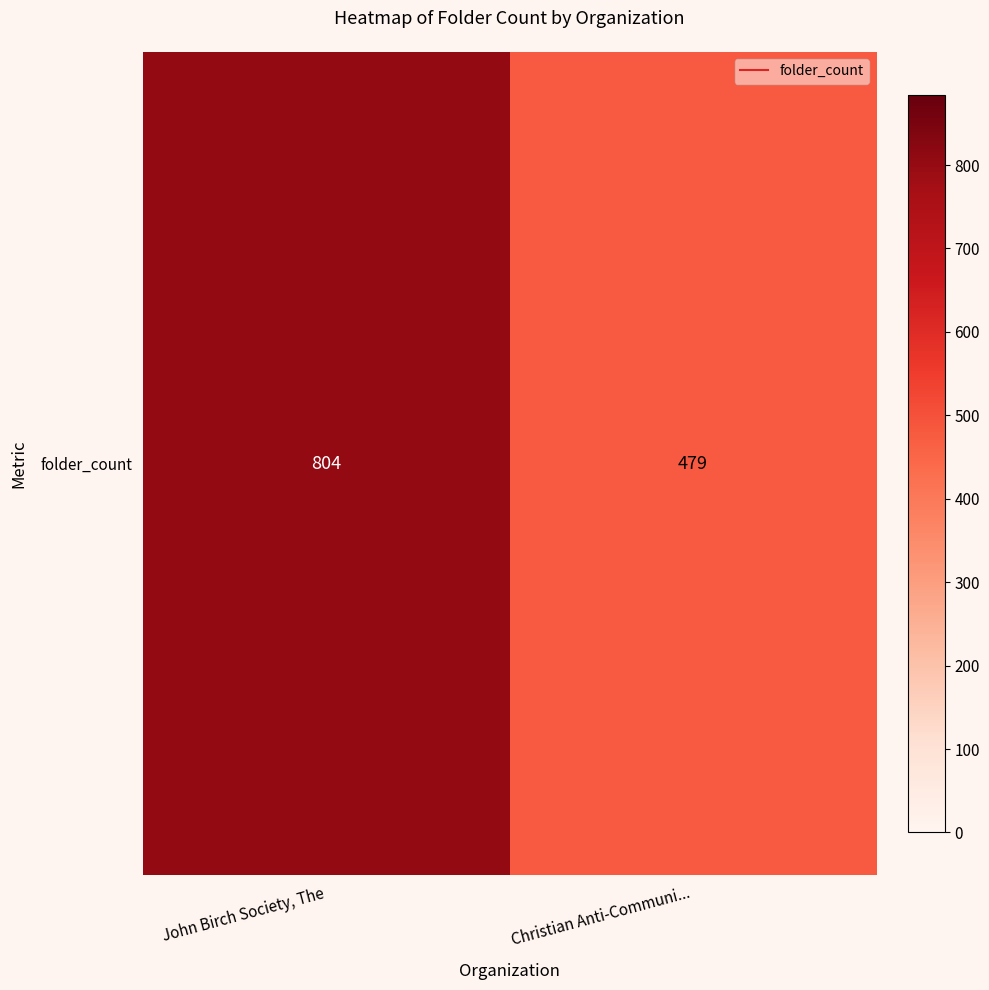

Rank the categories by value from lowest to highest.

Christian Anti-Communi..., John Birch Society, The